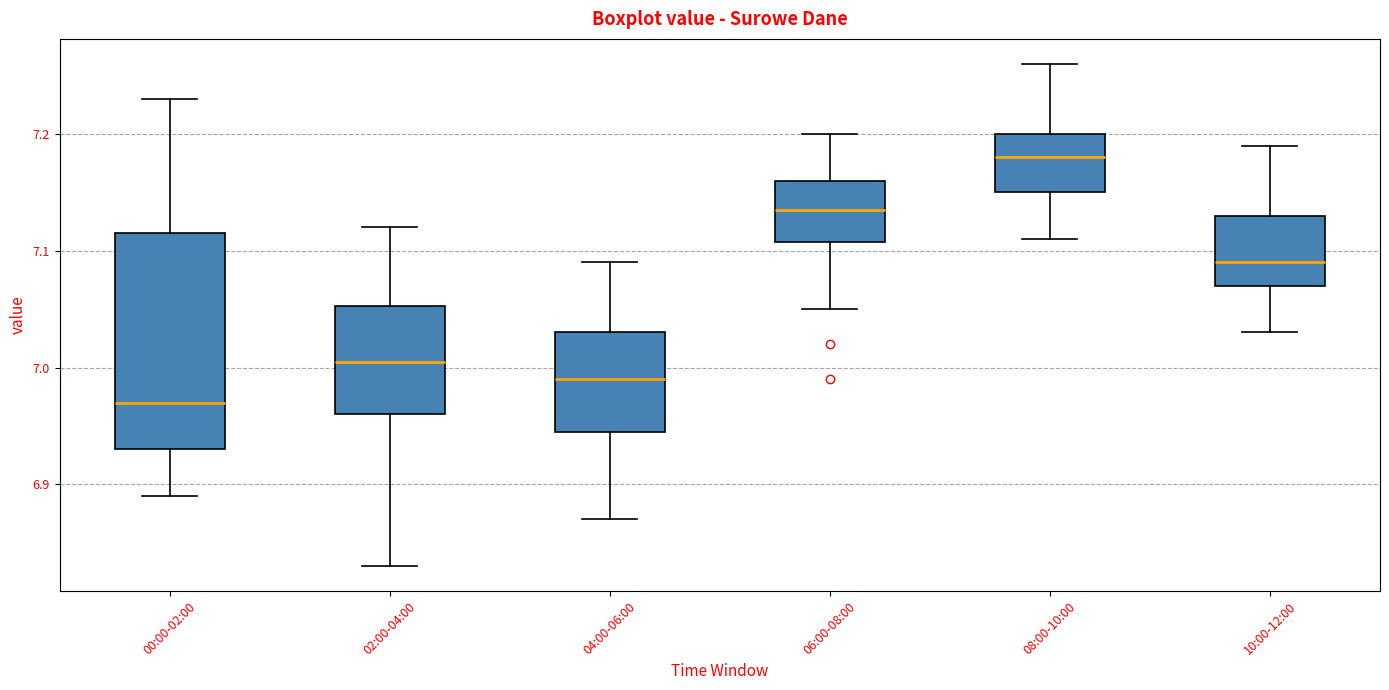

Where does the median line of the box for 00:00-02:00 sit on the y-axis? The values are not printed on the chart, so give them approximately, as read against the axis.

6.97